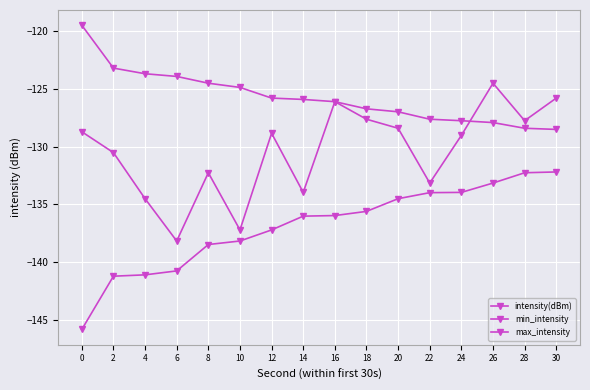

Does the chart have visible grid lines?

Yes